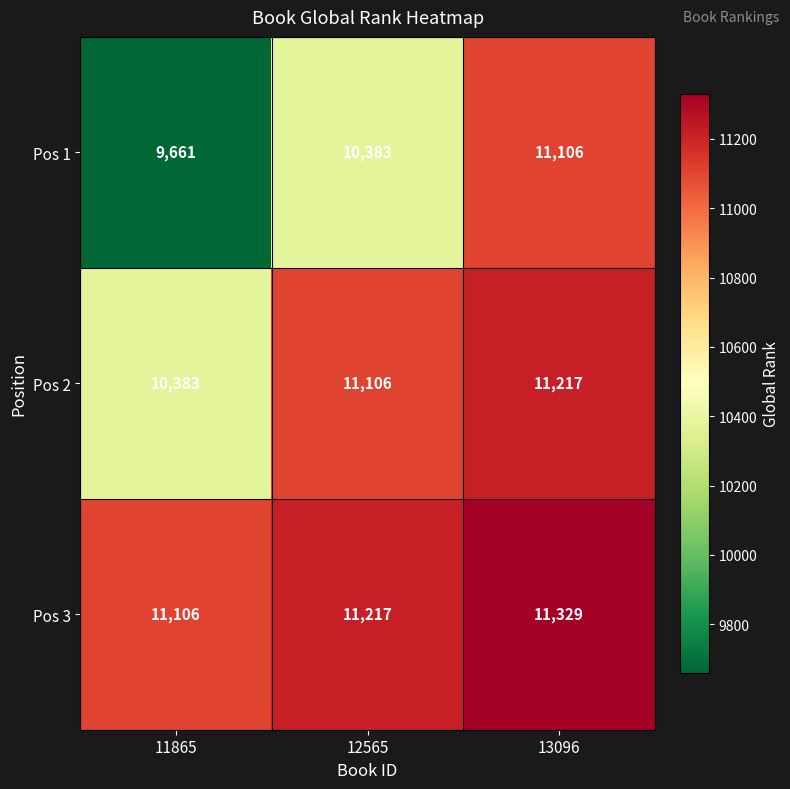

Reading left to right, transcribe all the data shown in this chart.

Pos 1: 9661	10383	11106
Pos 2: 10383	11106	11217
Pos 3: 11106	11217	11329